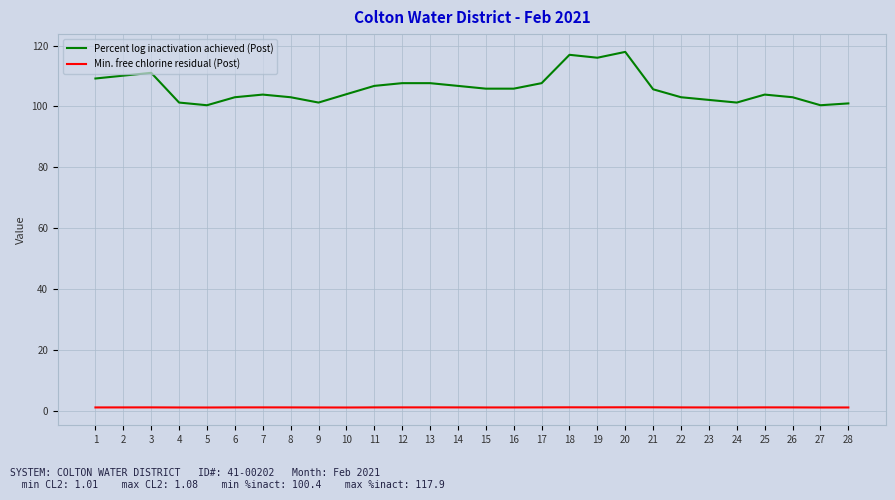

What is the difference between the maximum and minimum values in the Percent log inactivation achieved (Post) series?

17.5